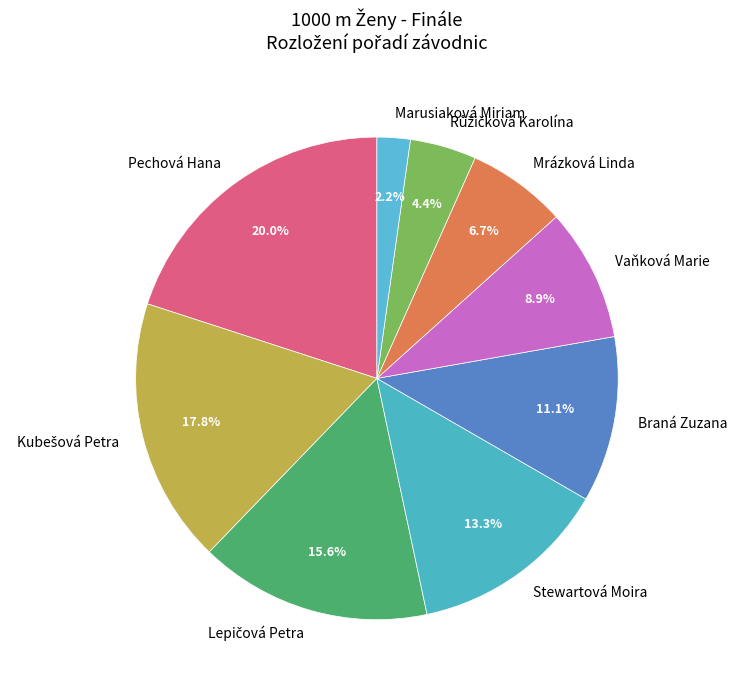

What is the ratio of the value at Stewartová Moira to the value at Marusiaková Miriam?

6.0